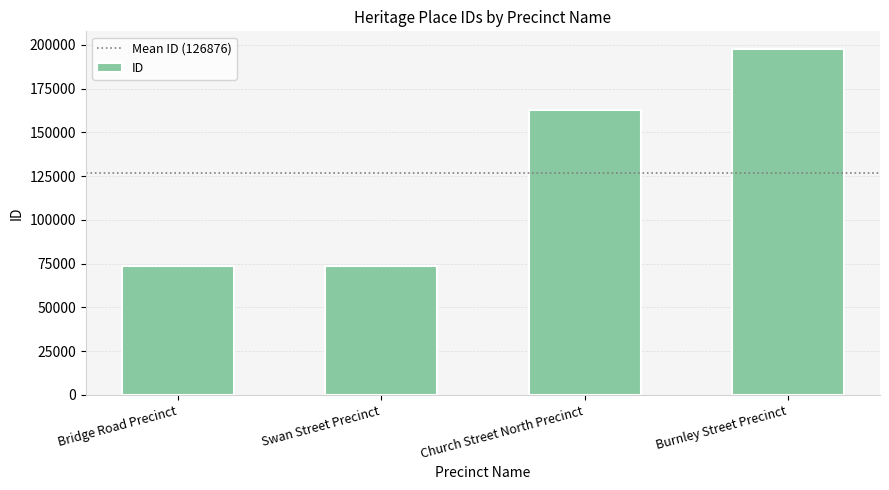

Which category has the highest value across all series?

Burnley Street Precinct